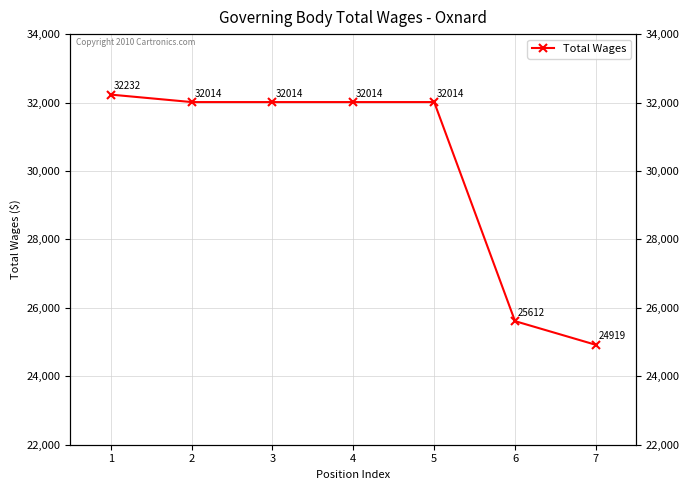

Count the number of categories in the chart.

7